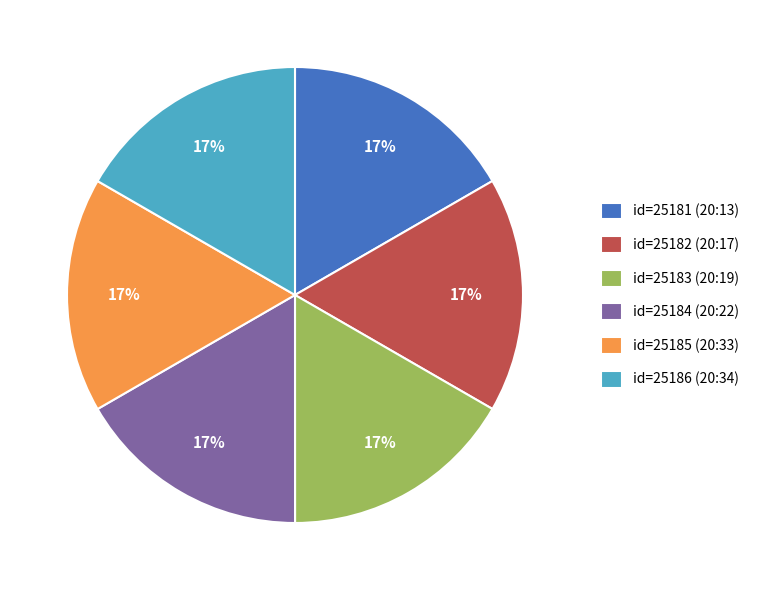

Approximately how many times larger is the value at id=25185 (20:33) compared to id=25183 (20:19)?

1.0